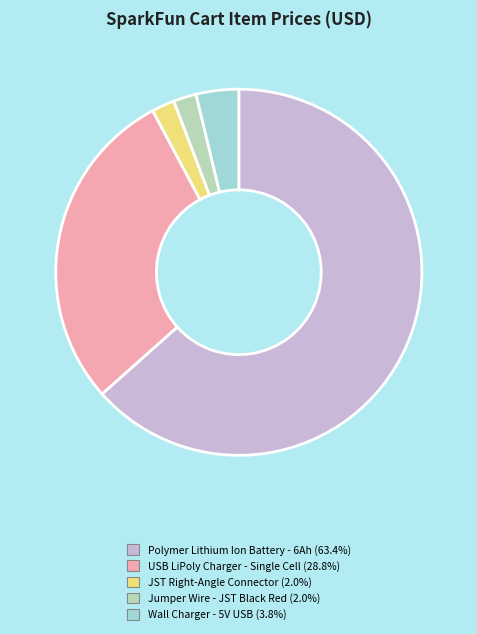

Is there a majority slice in this chart?

Yes